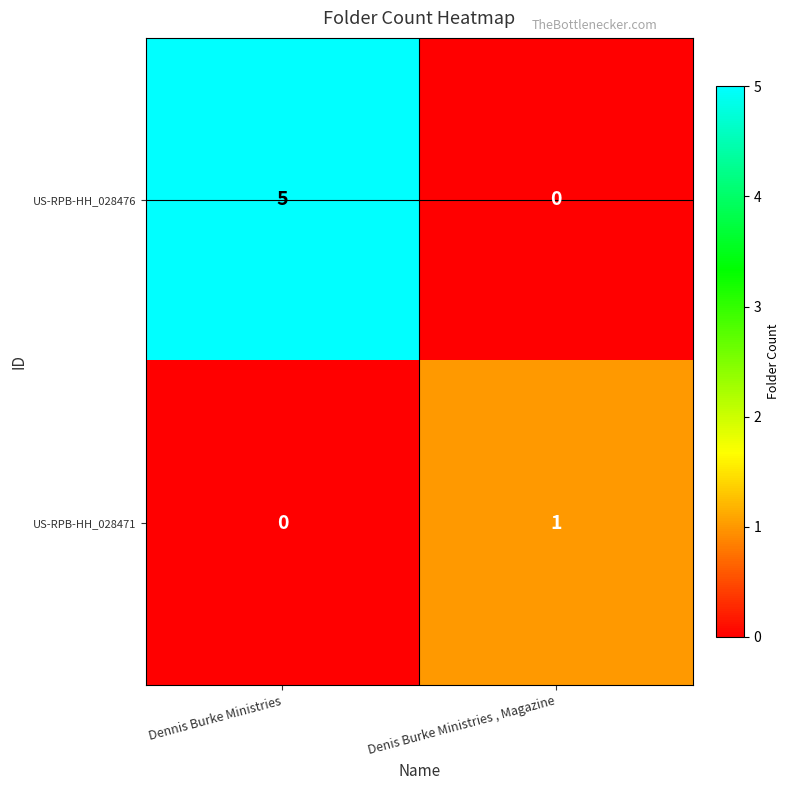

Which series has the widest spread of values?

US-RPB-HH_028476